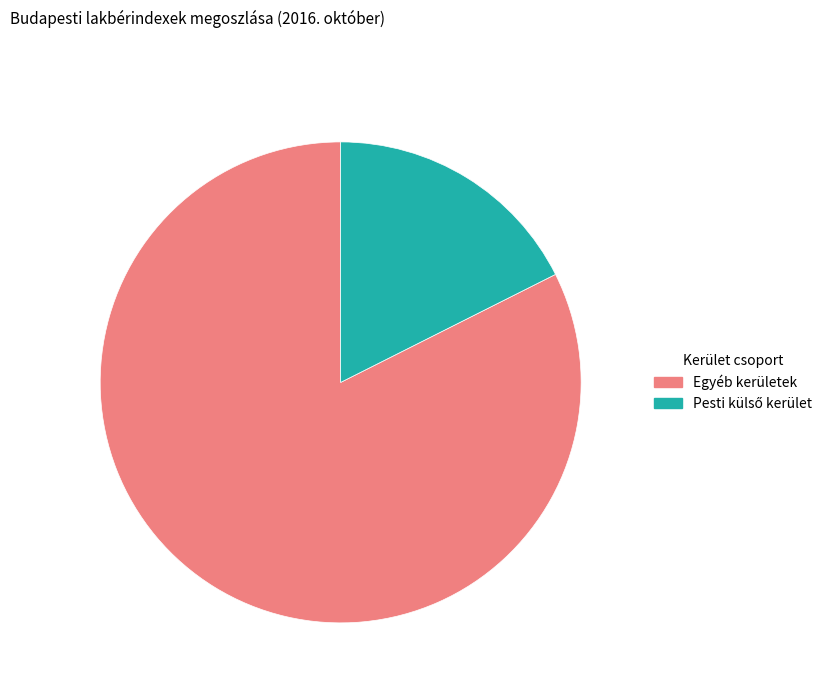

Does any single category account for the majority?

Yes